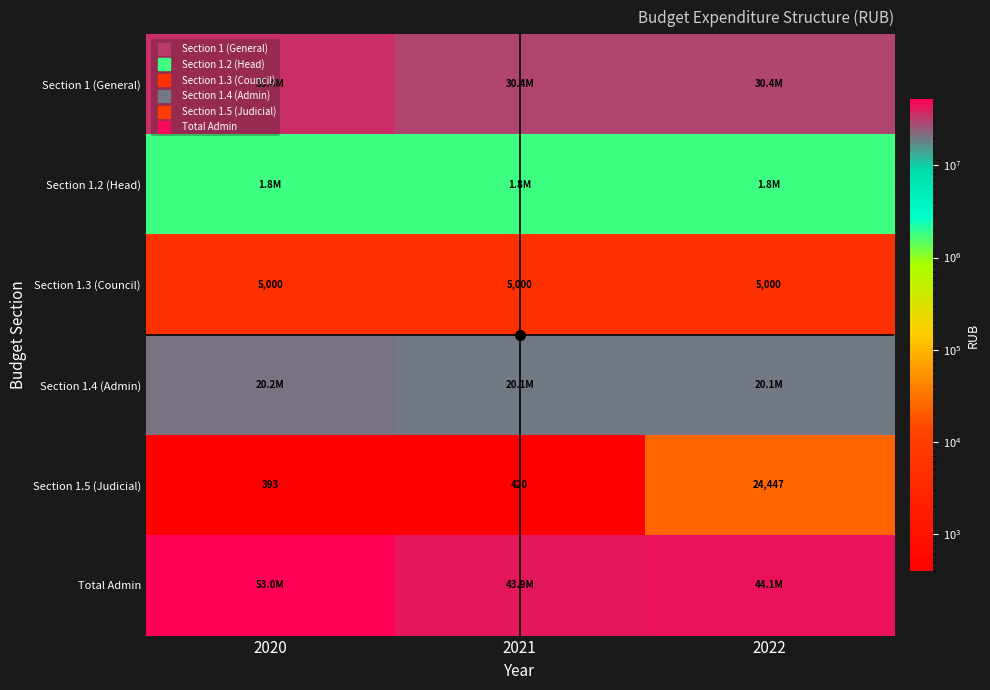

What is the spread (max minus min) of values at 2022?

44127498.8